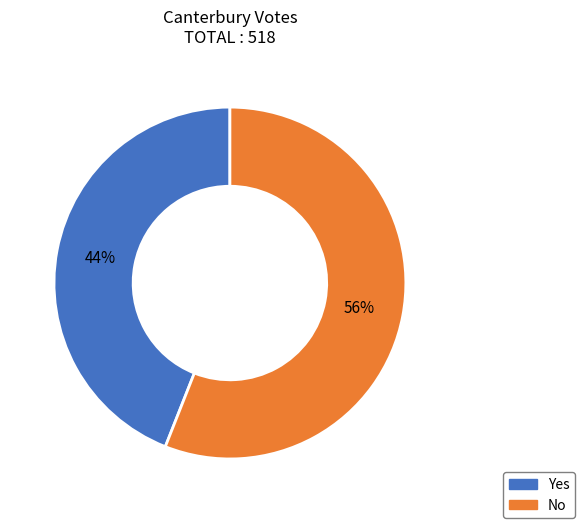

Is there a majority slice in this chart?

Yes